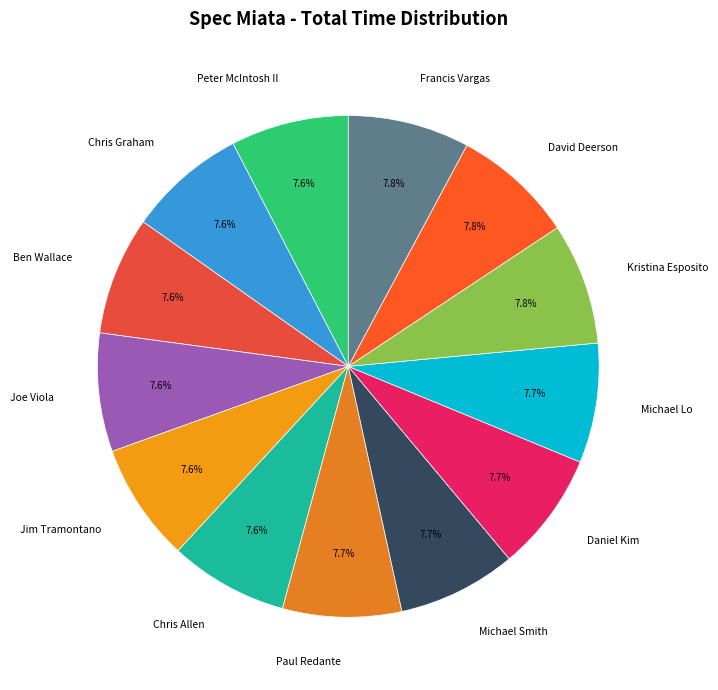

To the nearest percent, what is the average slice percentage?

8%